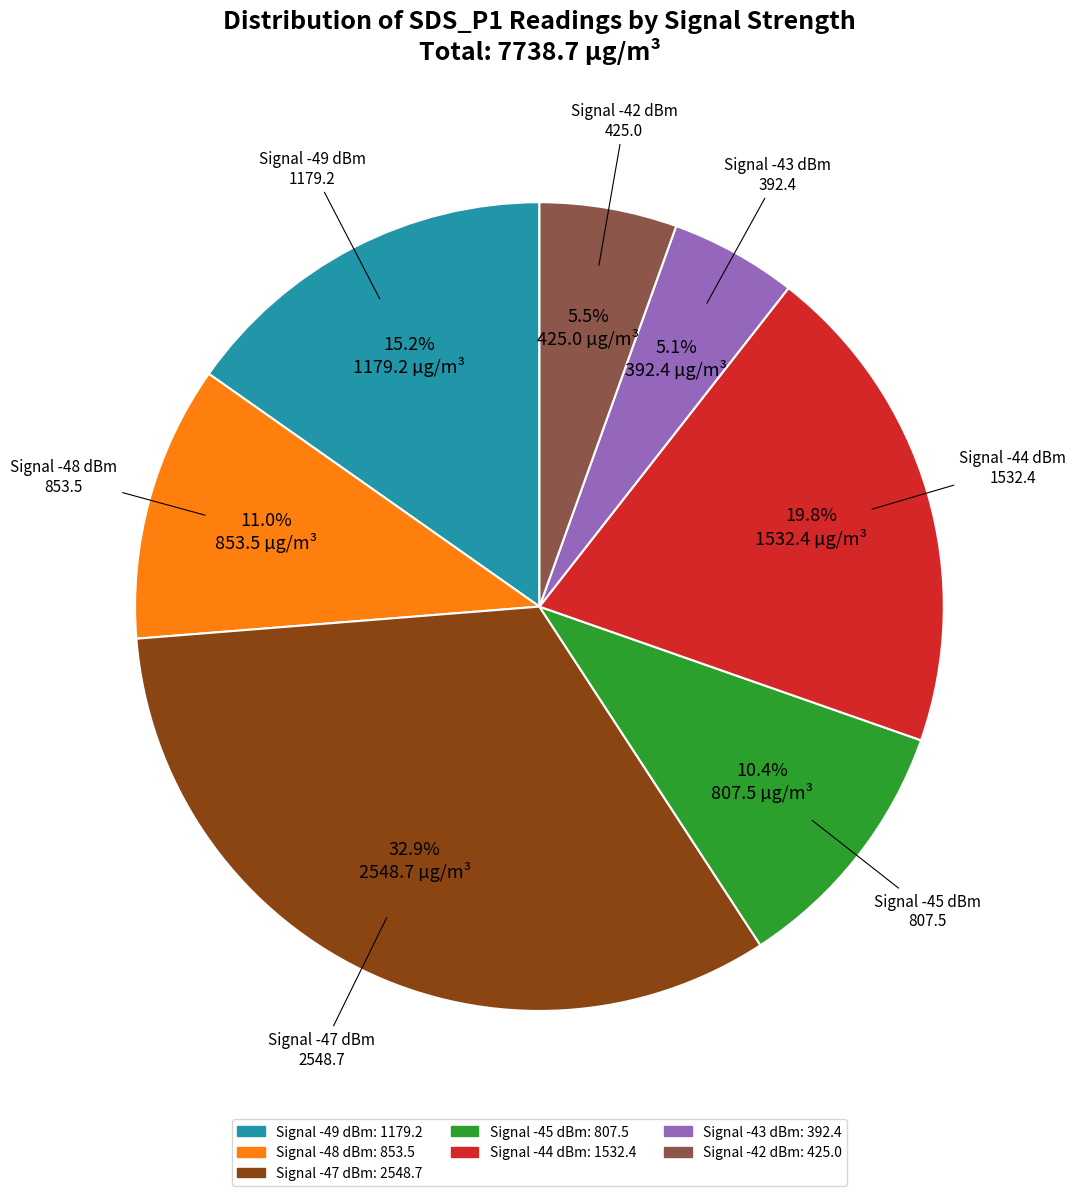

Is there a majority slice in this chart?

No